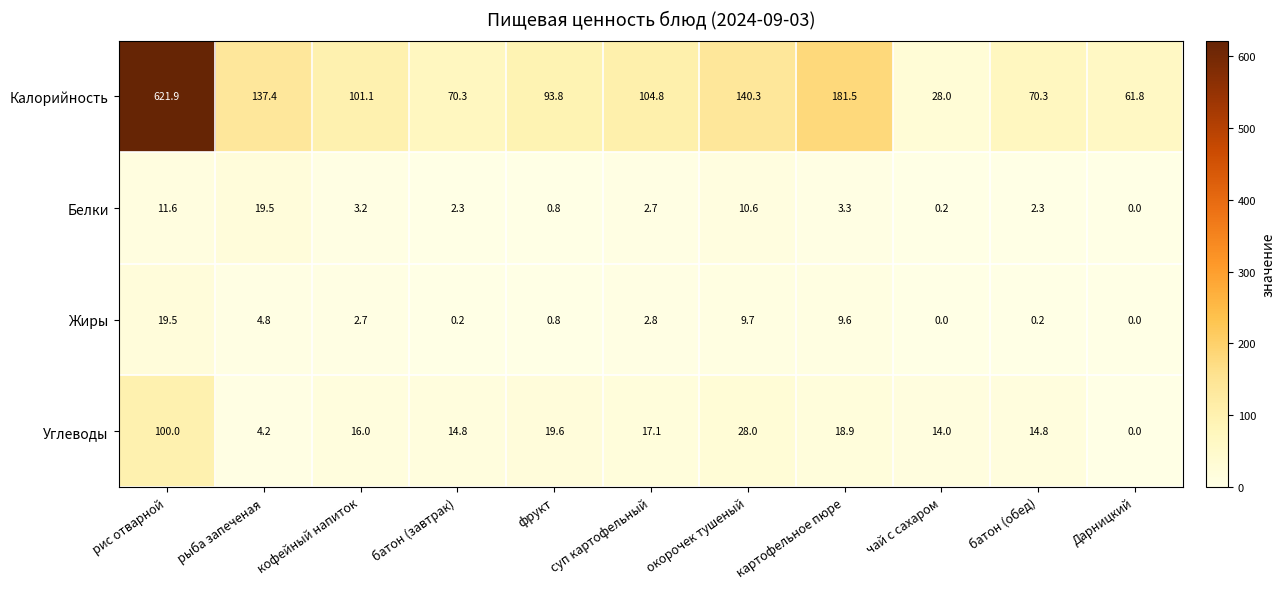

Is it true that Жиры equals 4.1 at суп картофельный?

False